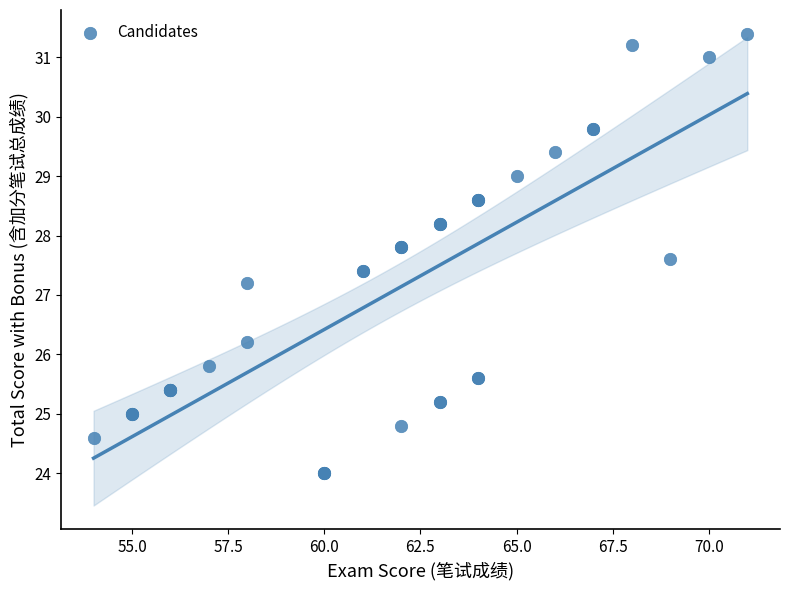

What Y value in the scatter plot is closest to 27?

27.2